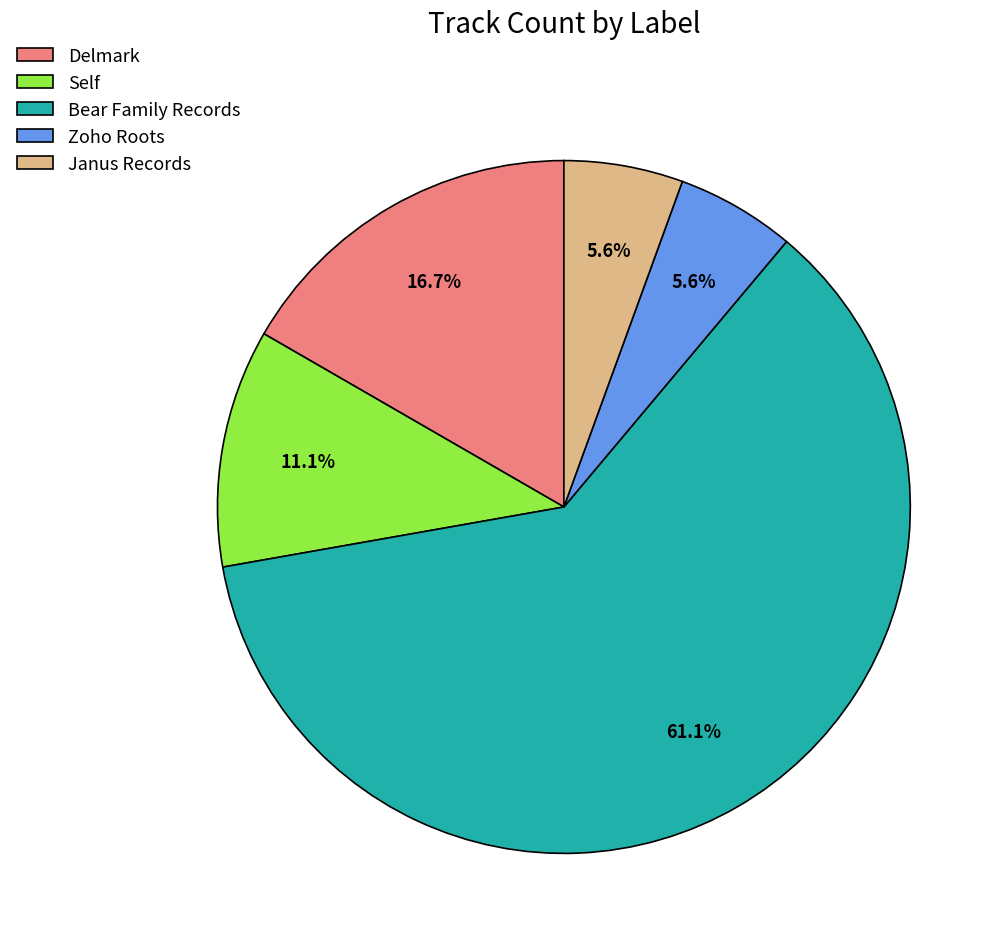

Which slice is the largest?

Bear Family Records